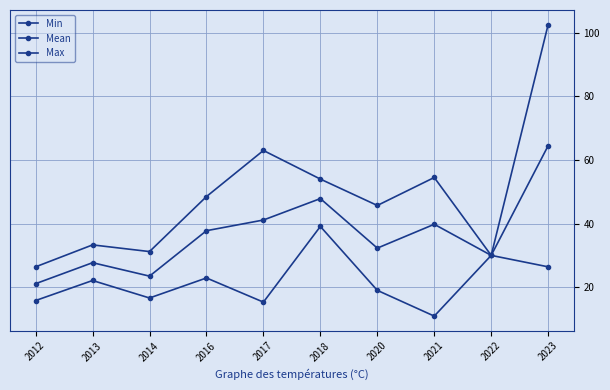

True or false: Min has more than 2 points higher than both neighbors.

True